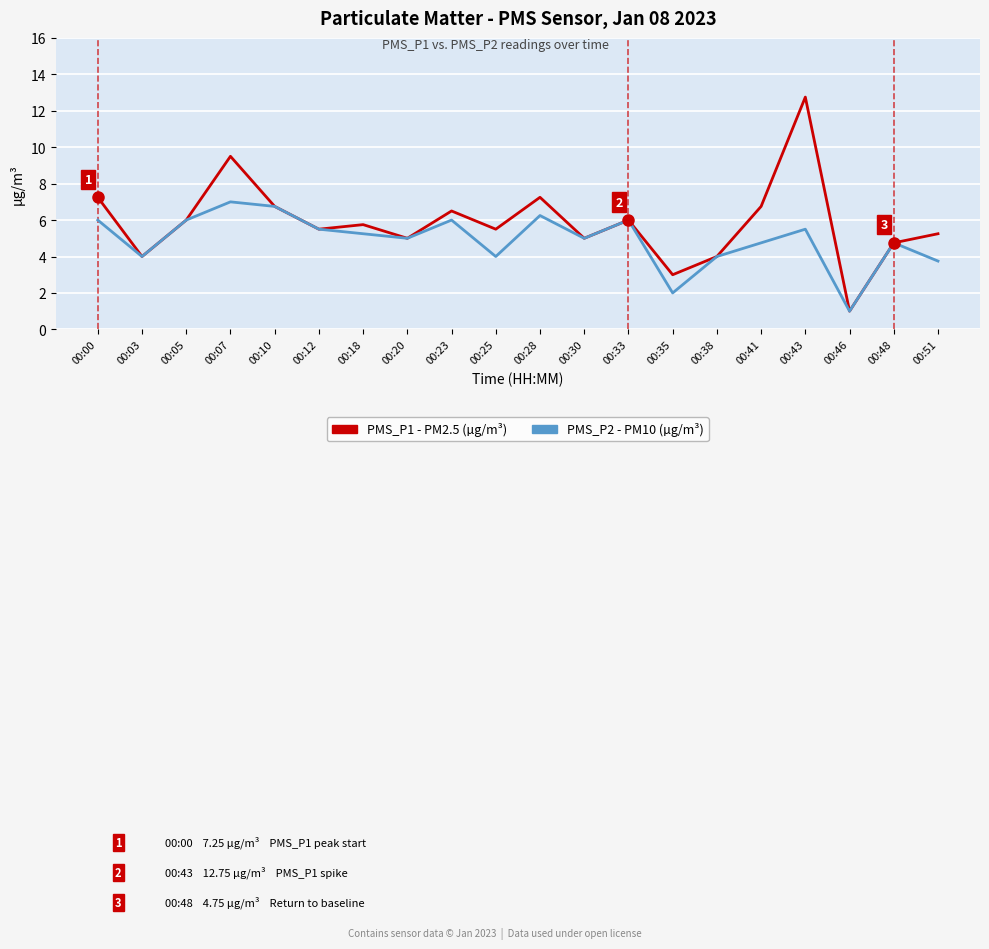

At which category does the chart reach its minimum across all series?

00:46